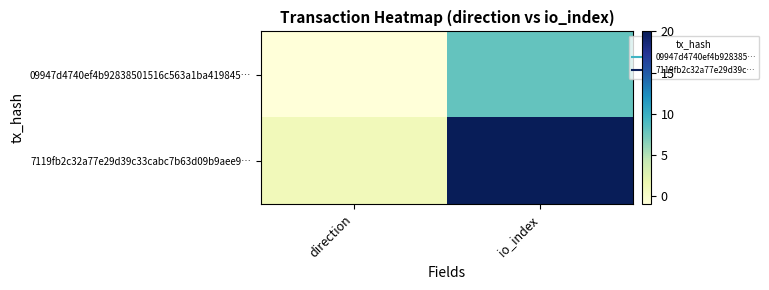

Rank the series by their maximum value, from highest to lowest.

7119fb2c32a77e29d39c33cabc7b63d09b9aee9…, 09947d4740ef4b92838501516c563a1ba419845…